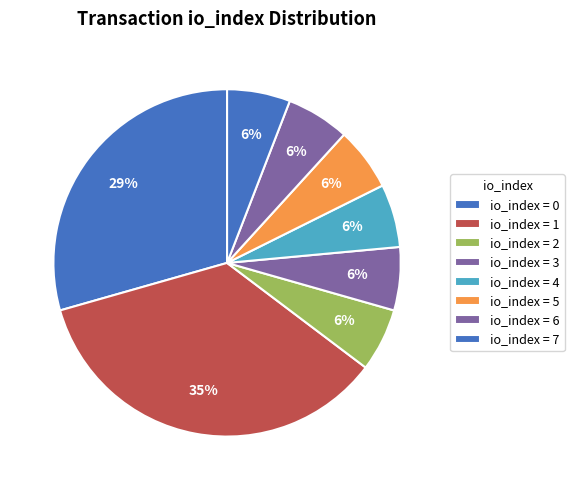

Does any single category account for the majority?

No